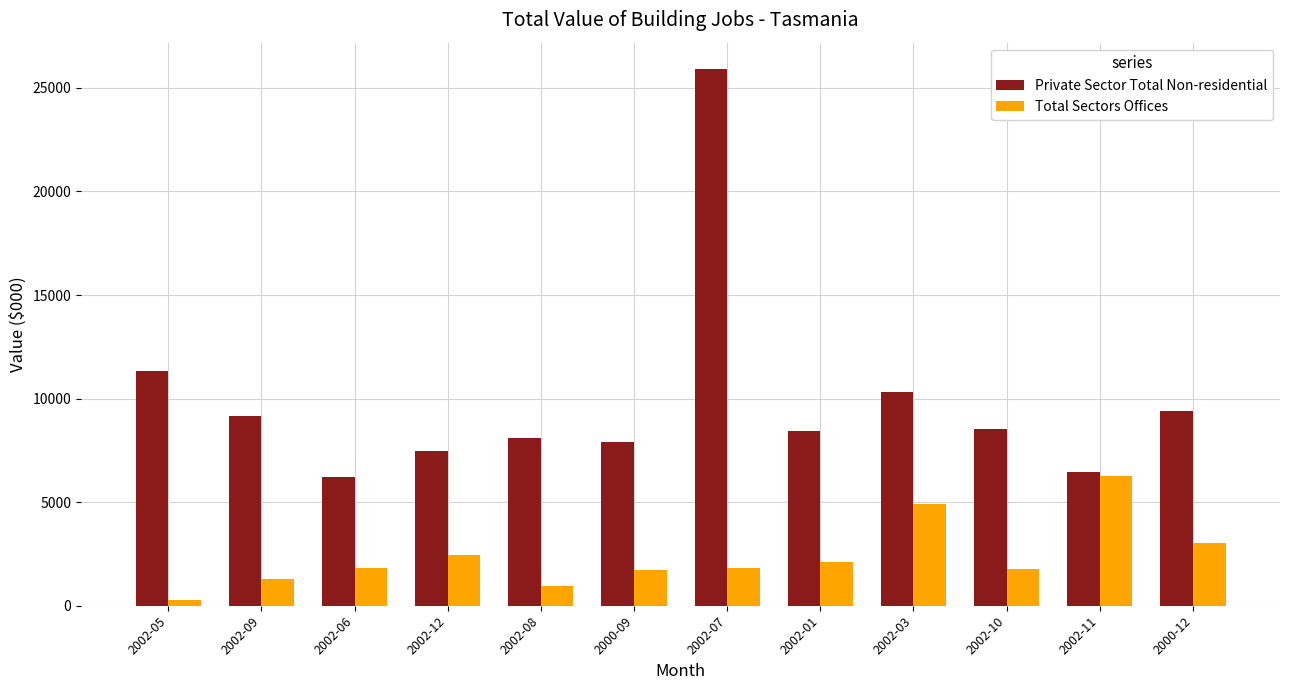

What is the average value of the Private Sector Total Non-residential series?

9941